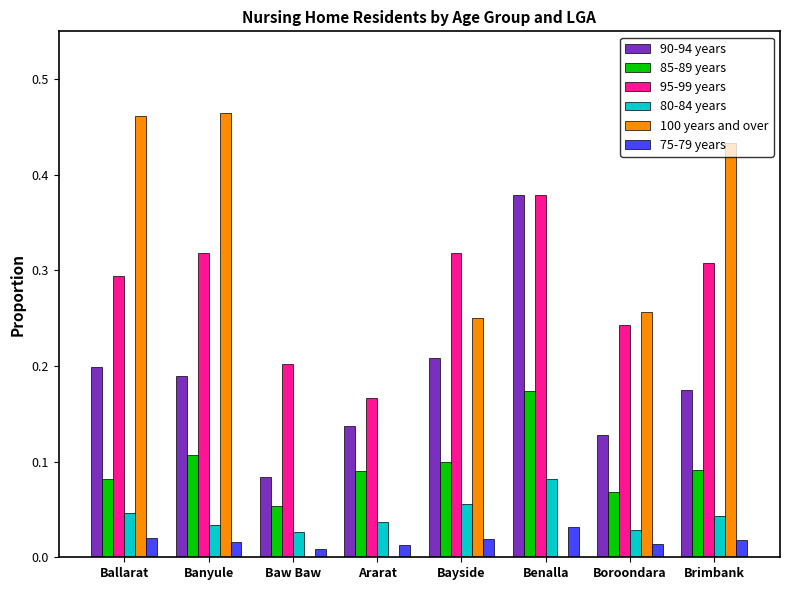

True or false: 100 years and over has a value of 0.0 at Benalla.

True